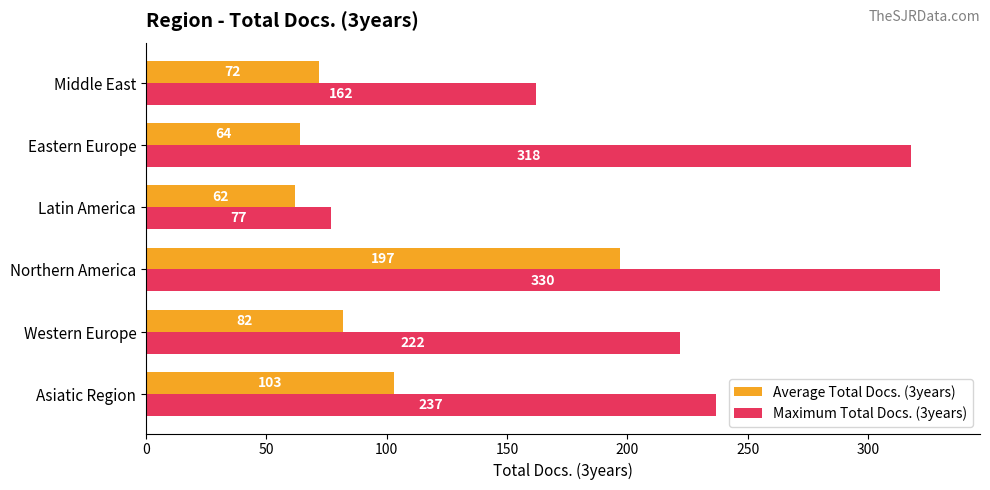

At which category does the chart reach its peak across all series?

Northern America